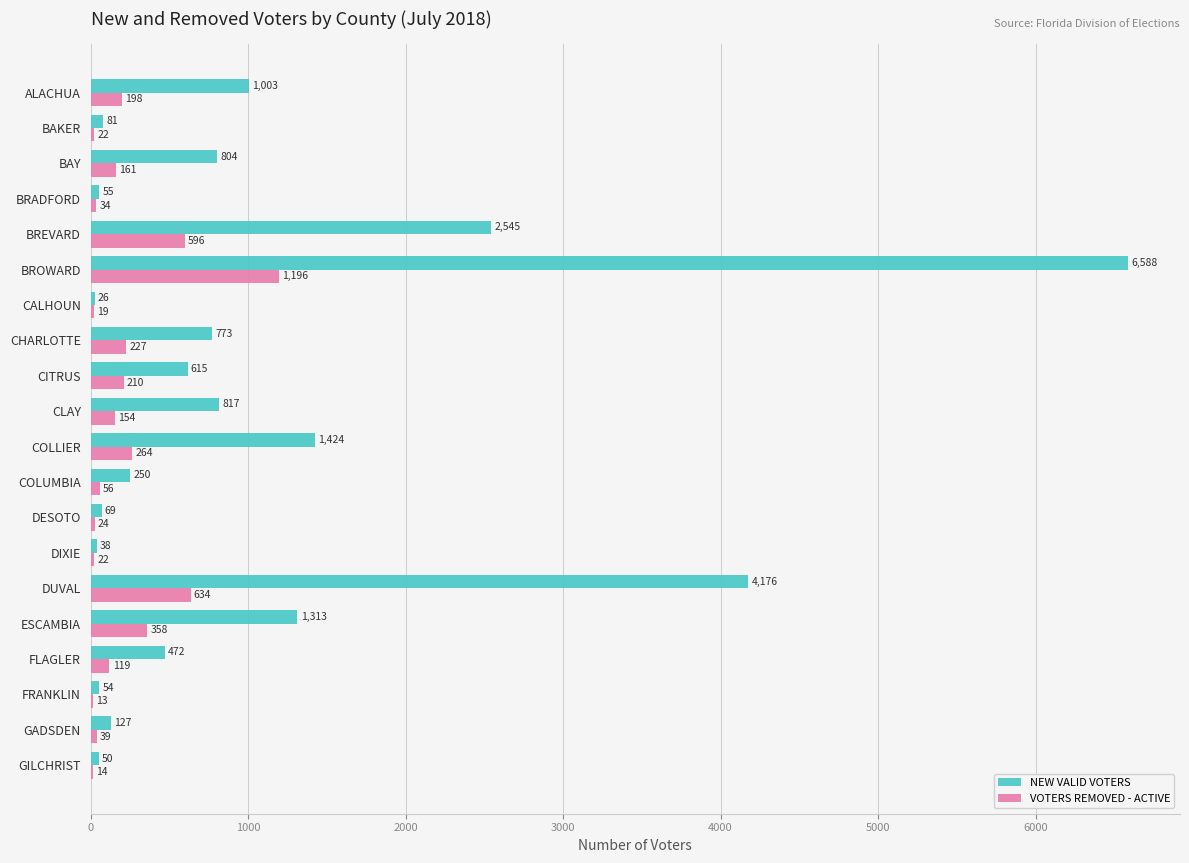

What is the average value of the NEW VALID VOTERS series?

1064